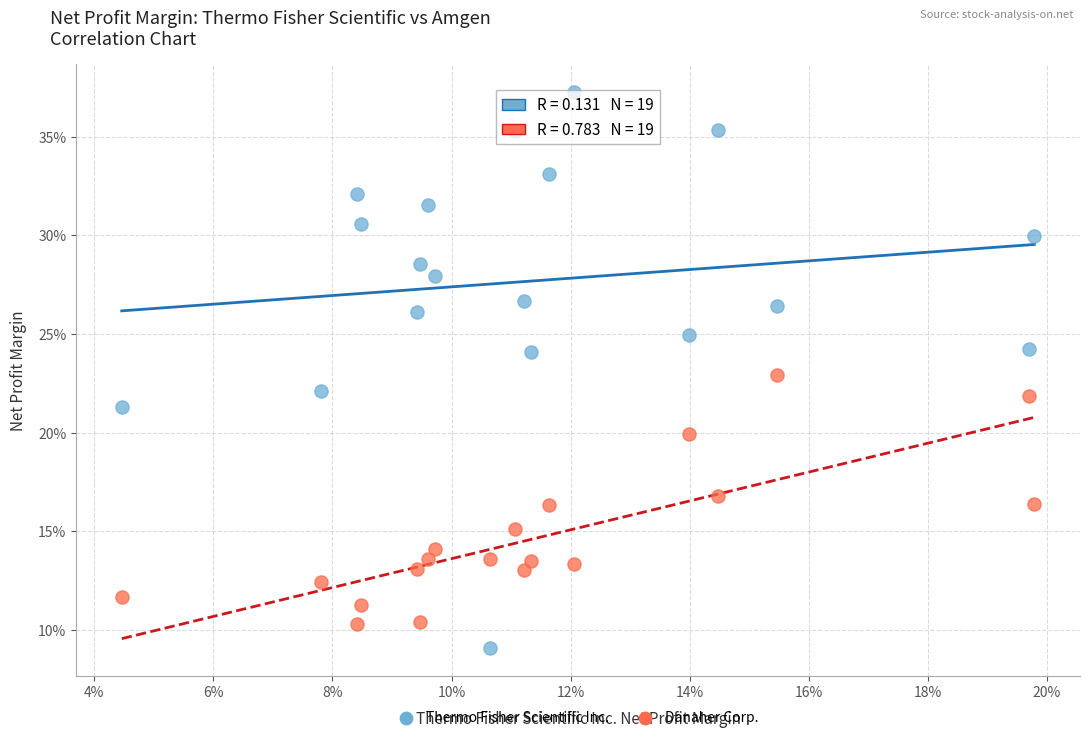

What are all the series names shown in the legend?

Thermo Fisher Scientific Inc., Danaher Corp.